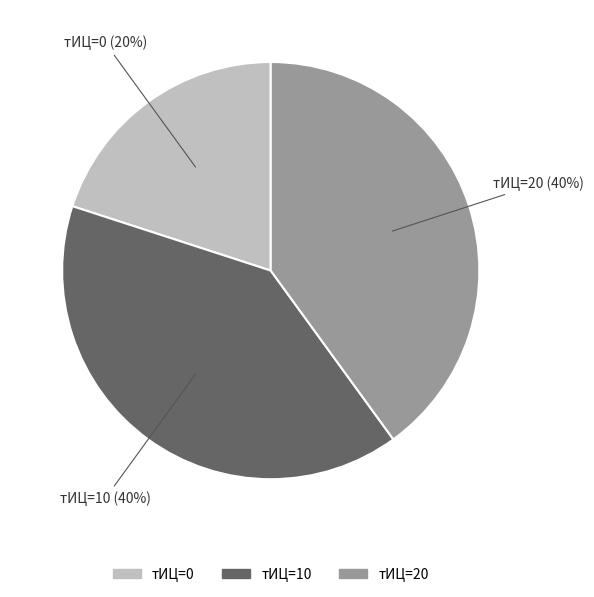

To the nearest percent, what is the average slice percentage?

33%